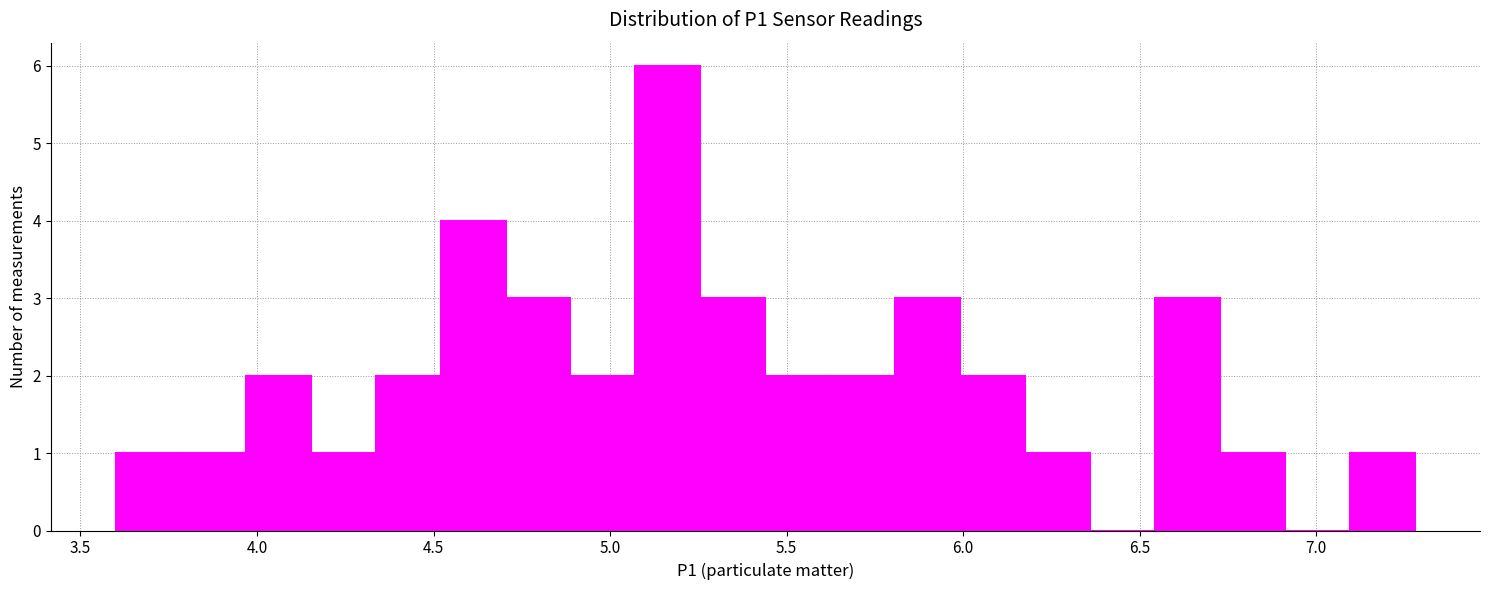

Around what value on the x-axis is the tallest bar? Give the approximate position of its centre, as read against the axis.

5.15